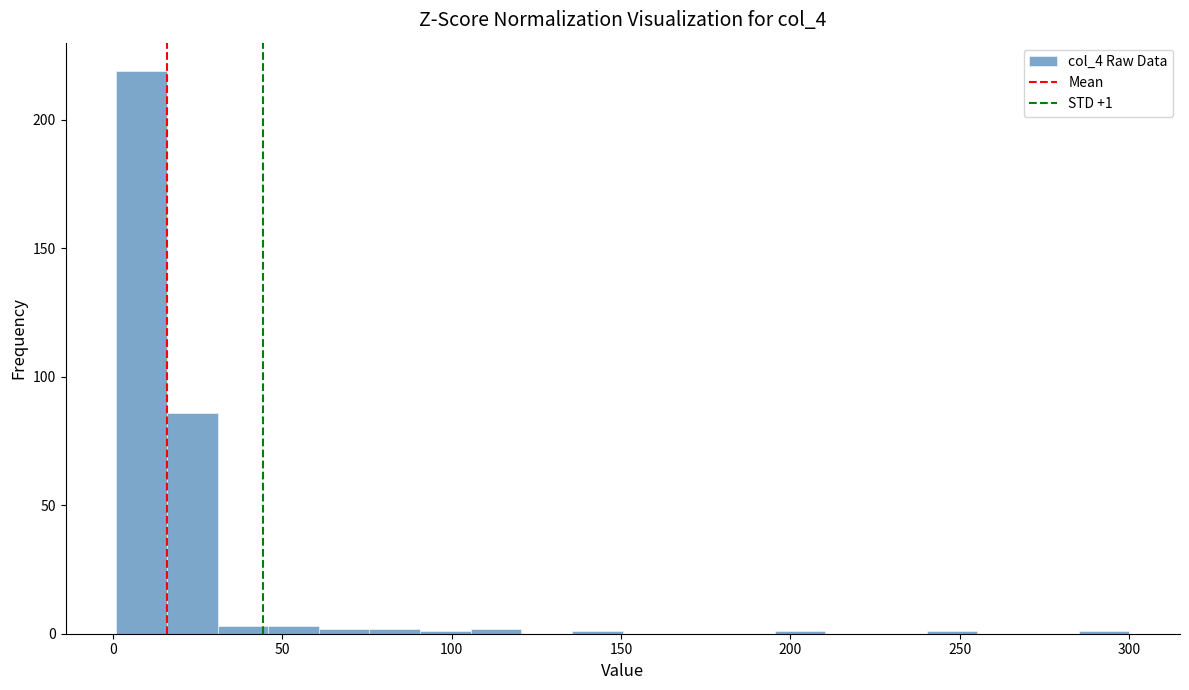

Read against the x-axis, roughly where is the centre of the tallest bar?

10